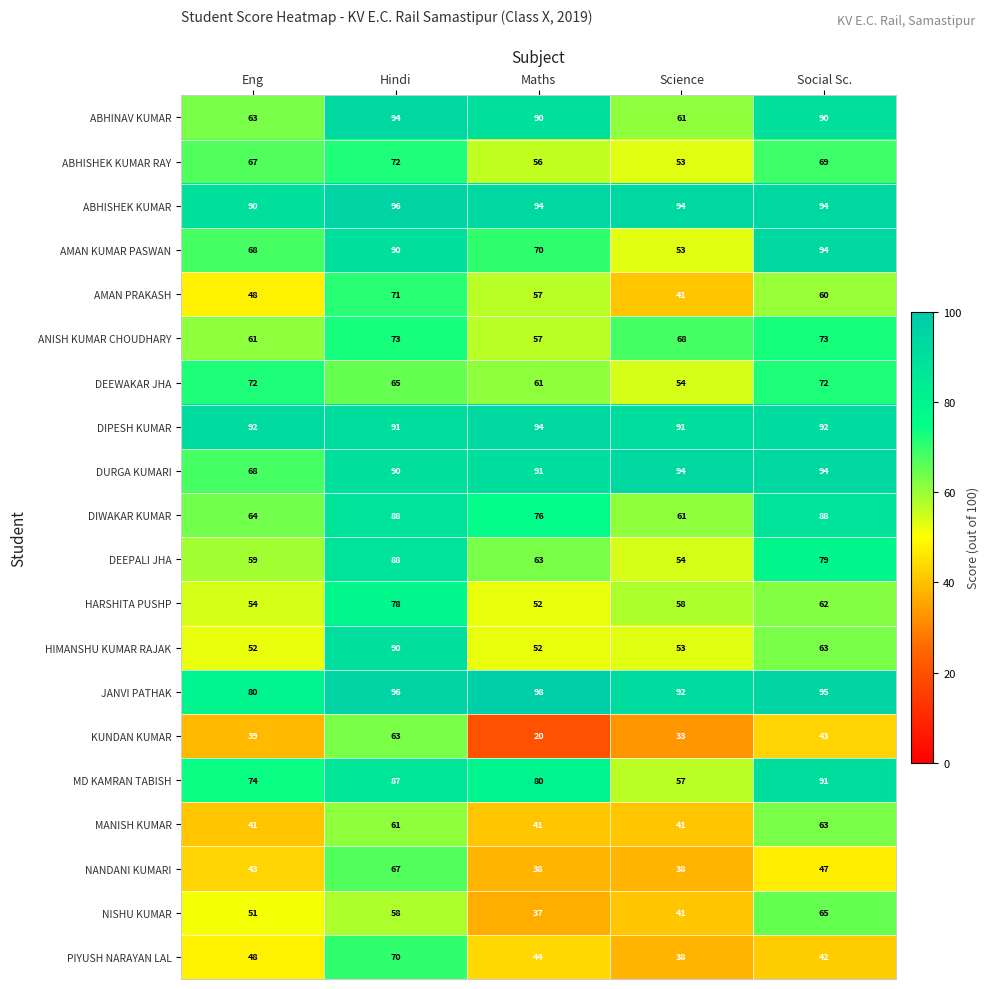

Which category has the highest value in the HIMANSHU KUMAR RAJAK series?

Hindi